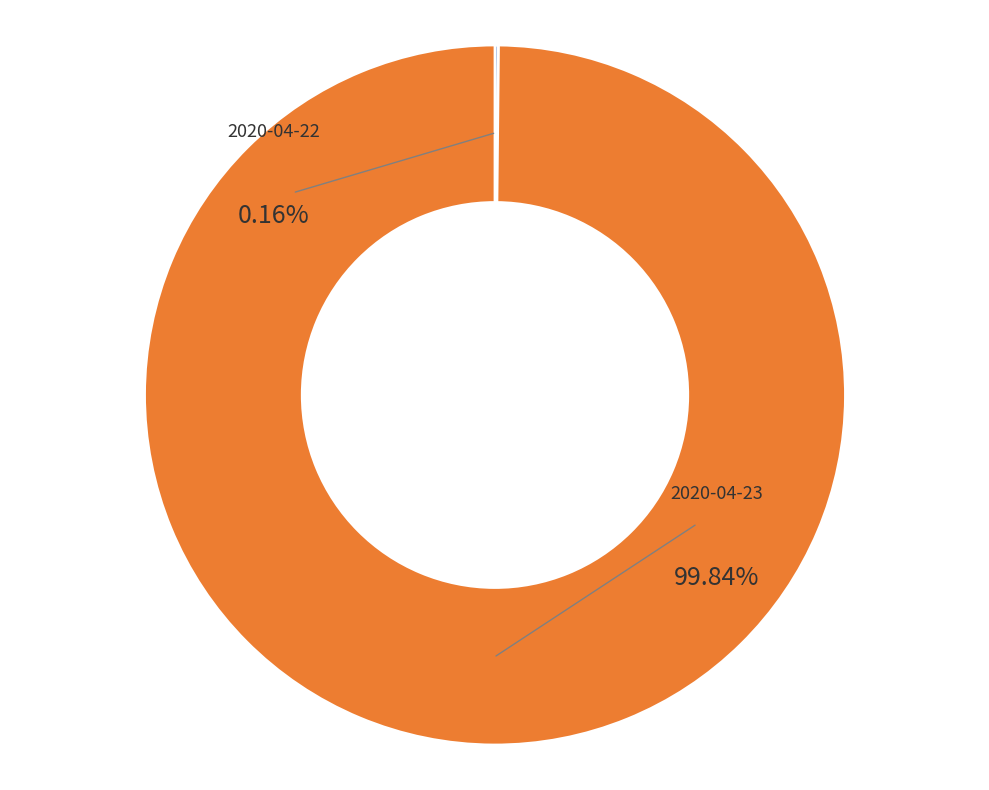

To the nearest percent, what is the difference between the 2020-04-22 and 2020-04-23 slice percentages?

100%